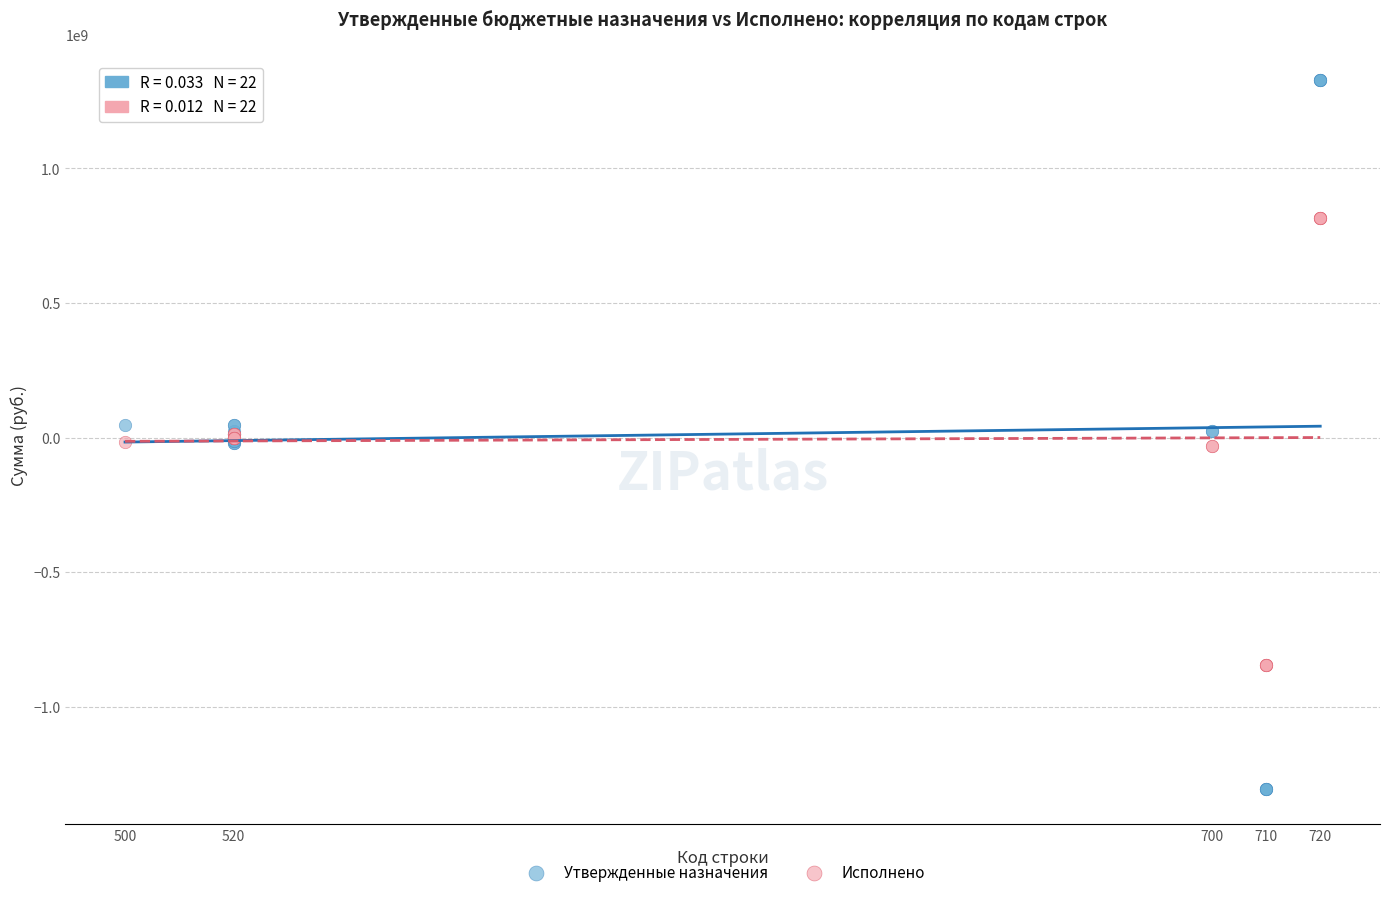

Which series contains the lowest Y value?

Утвержденные назначения